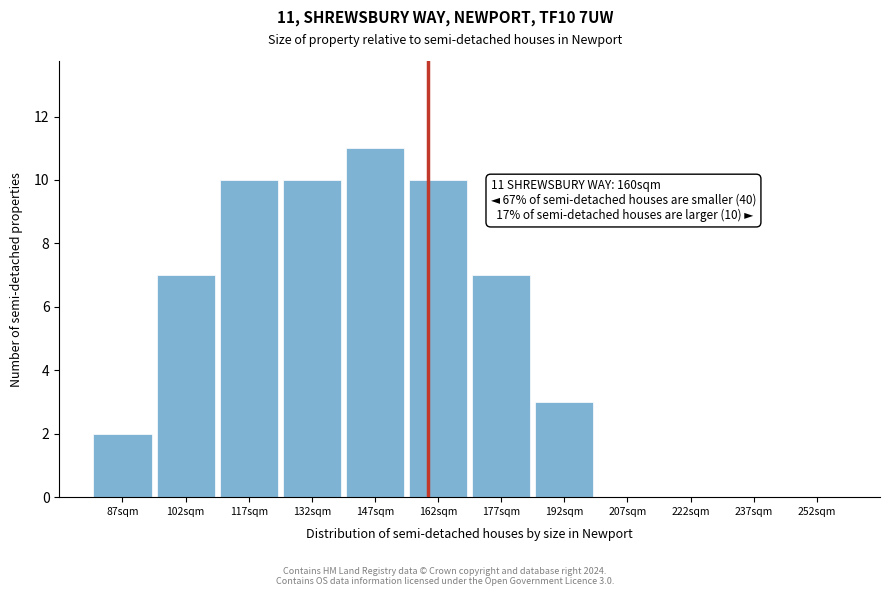

Over which range of the x-axis is the bar tallest?

140 to 155